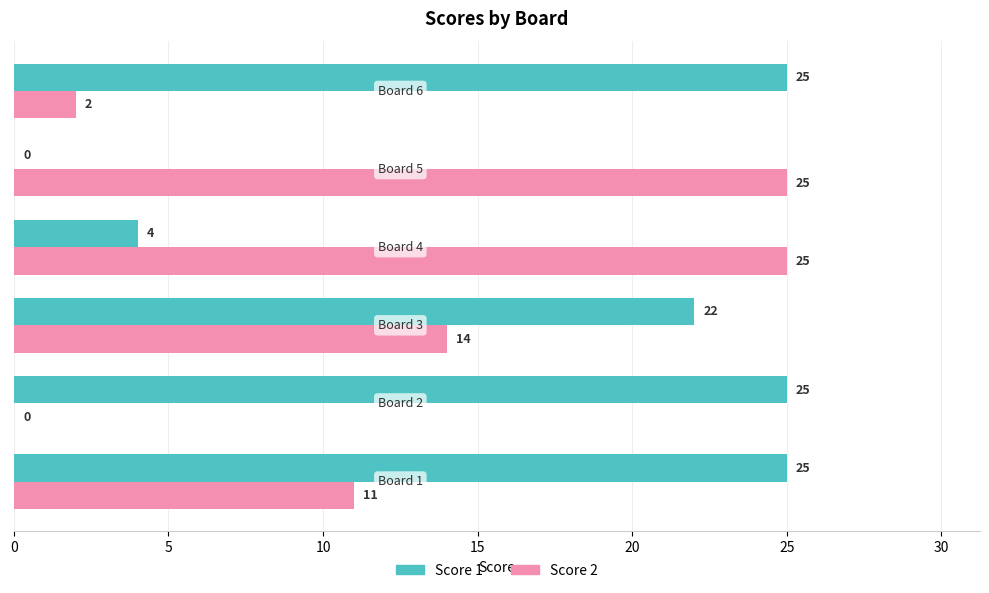

Which series has the largest total across all categories?

Score 1